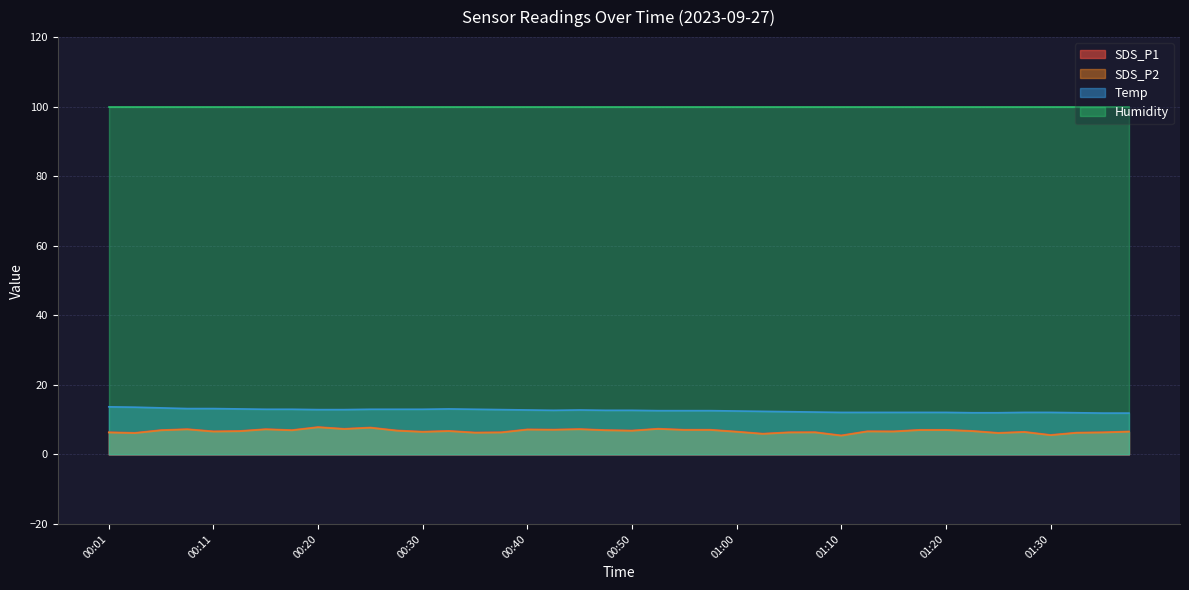

What is the label of the 10th point from the right?

01:15